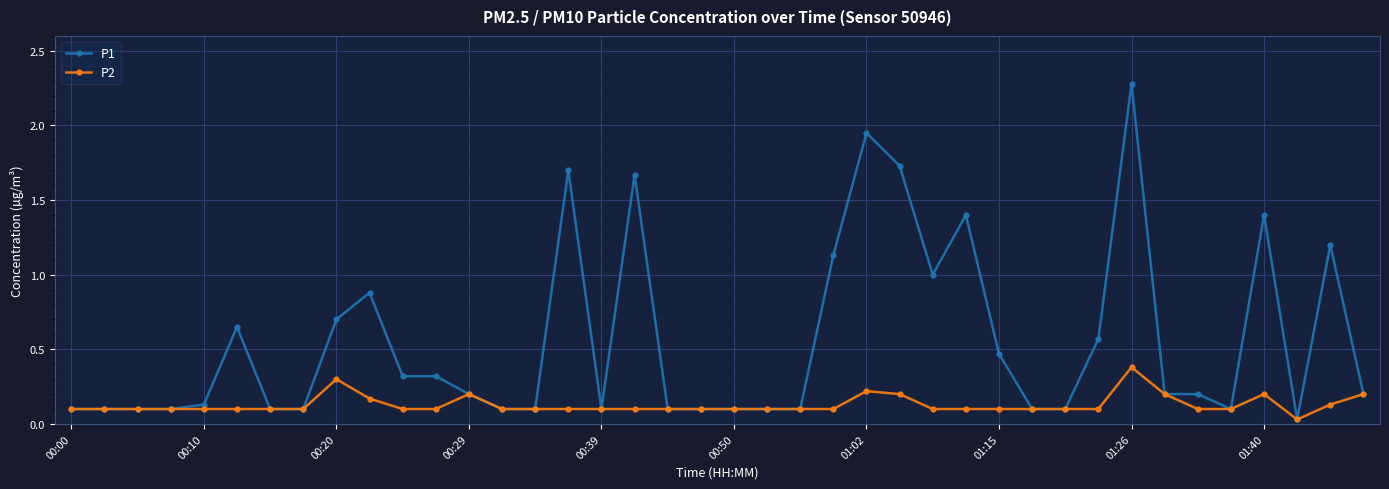

Rank the series by their maximum value, from lowest to highest.

P2, P1